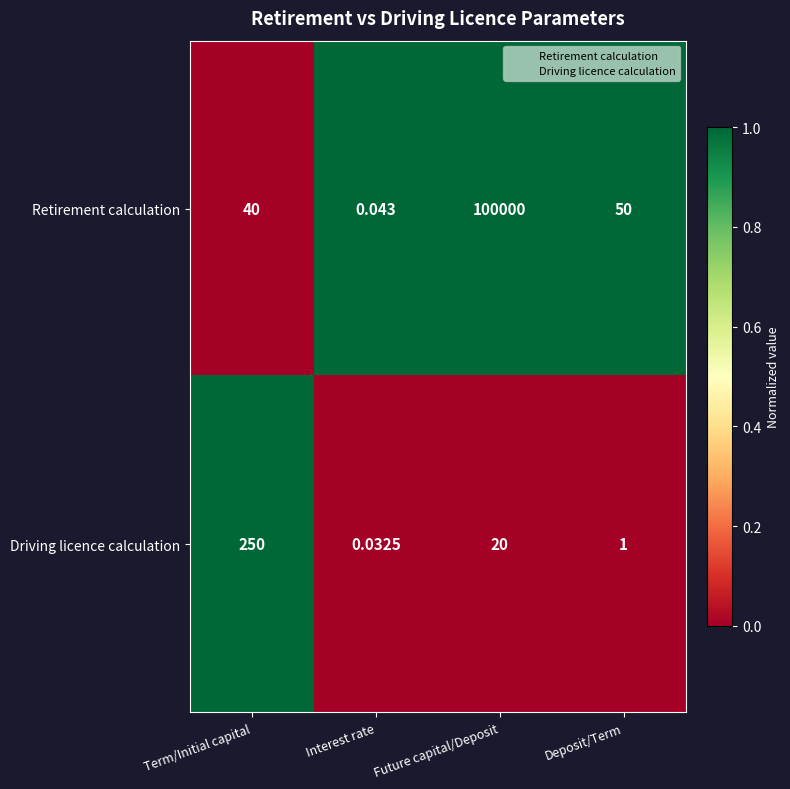

Which series changed the most between Term/Initial capital and Interest rate?

Driving licence calculation